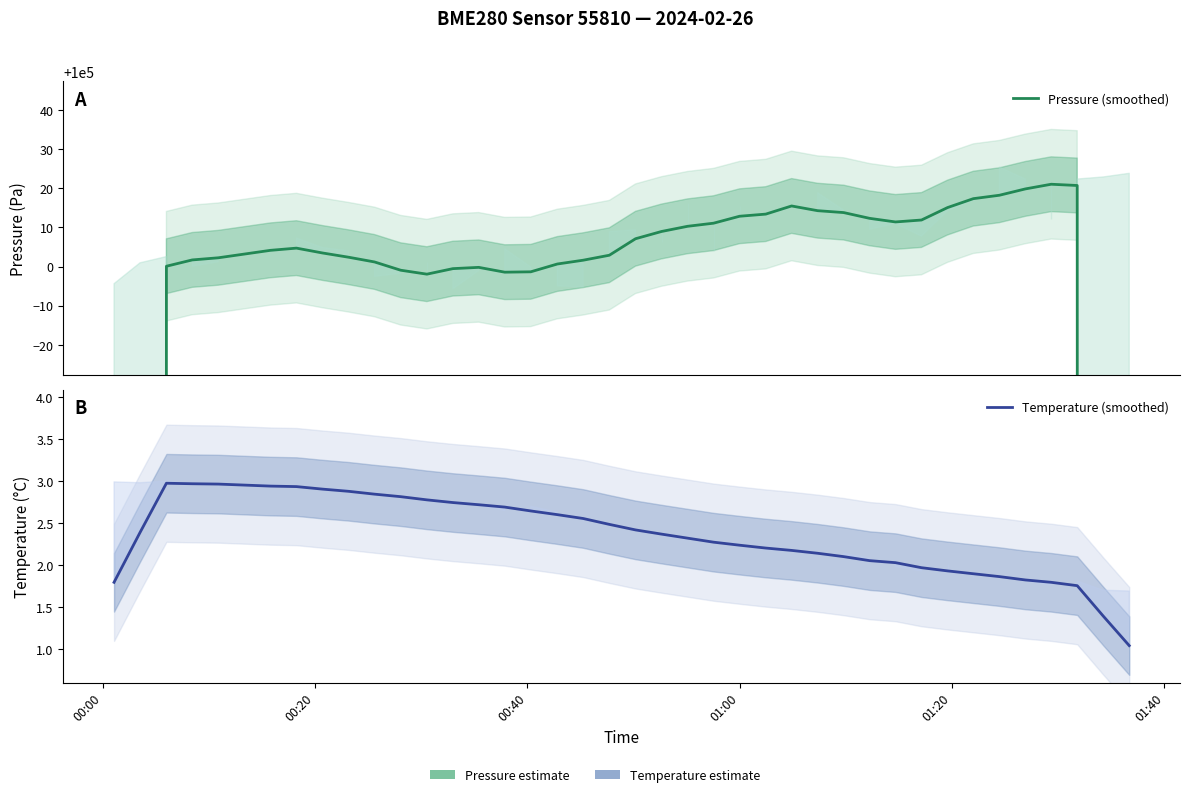

What is the minimum value for Pressure (smoothed)?

59999.8